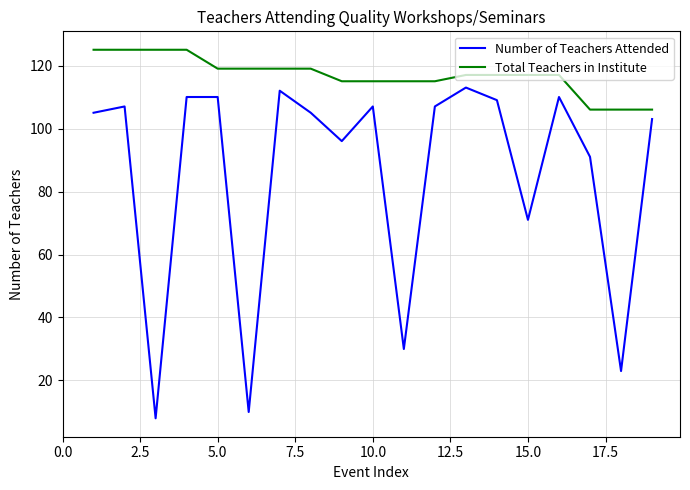

True or false: Total Teachers in Institute and Number of Teachers Attended cross at least once.

False